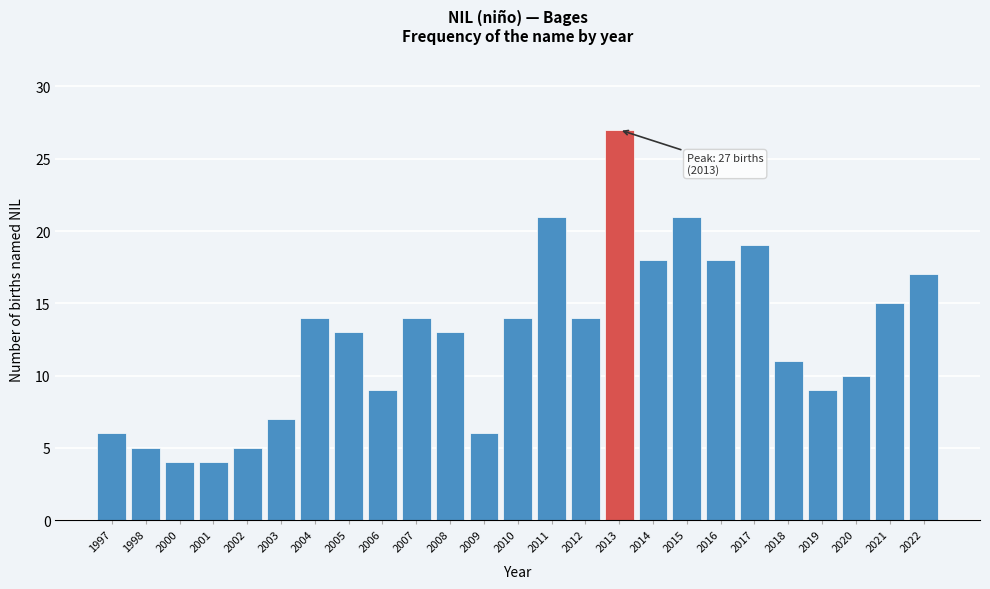

Reading right to left, what are all the values shown in this chart?

17	15	10	9	11	19	18	21	18	27	14	21	14	6	13	14	9	13	14	7	5	4	4	5	6